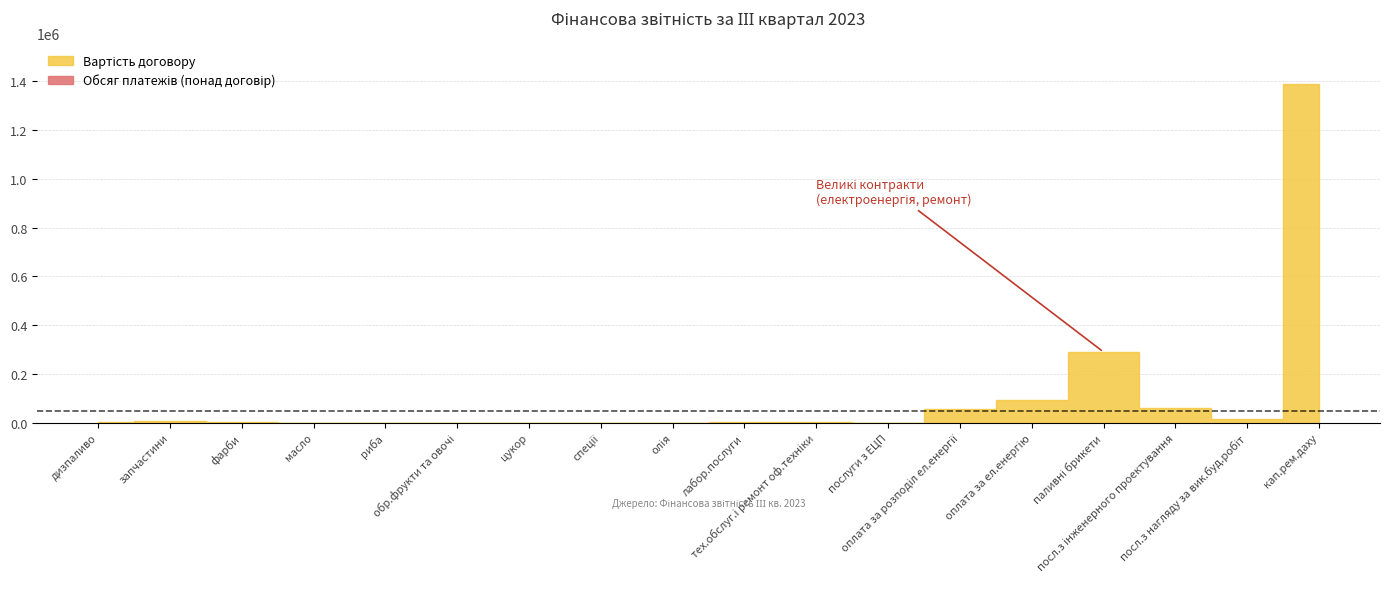

What position from the left is масло?

4